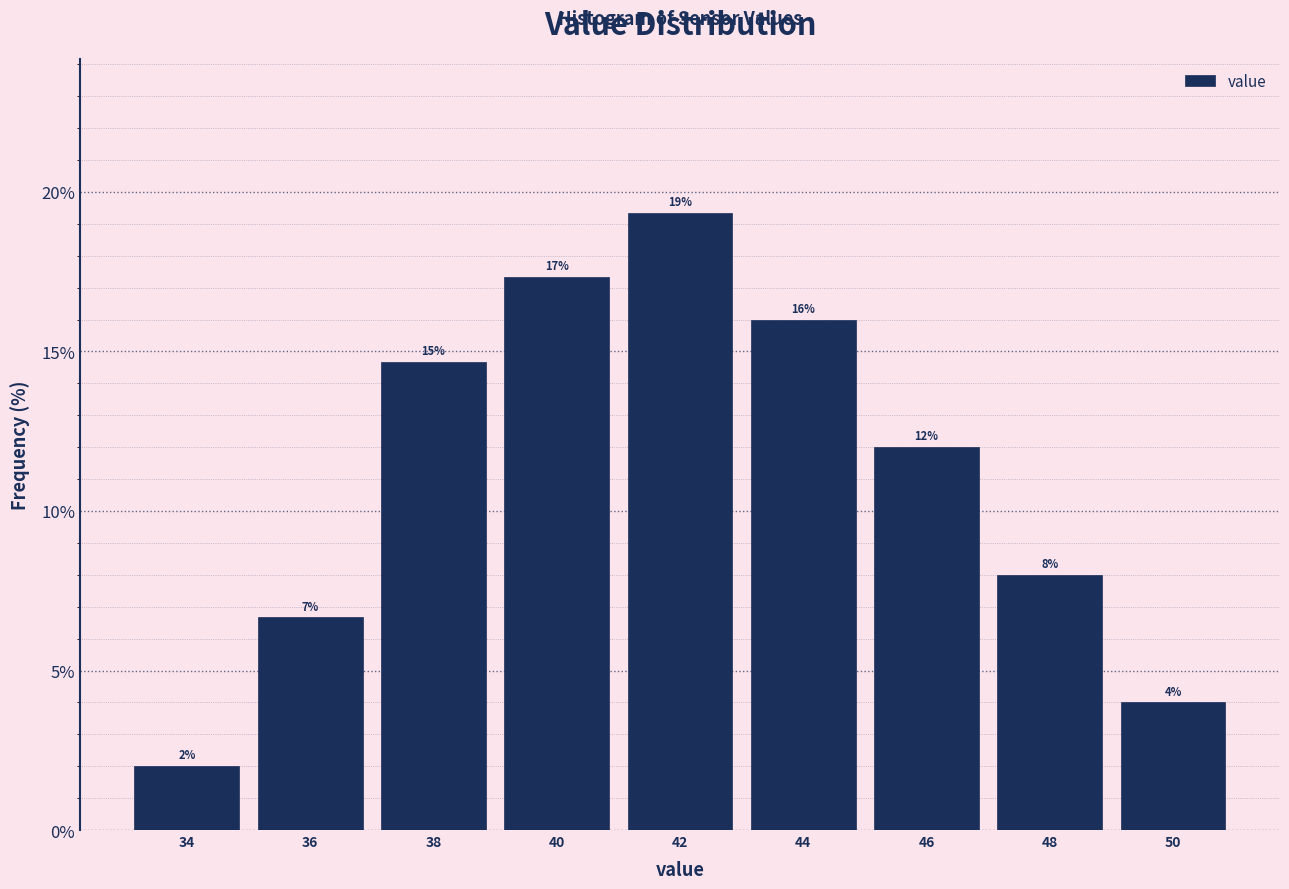

Over which range of the x-axis is the bar tallest?

41 to 43